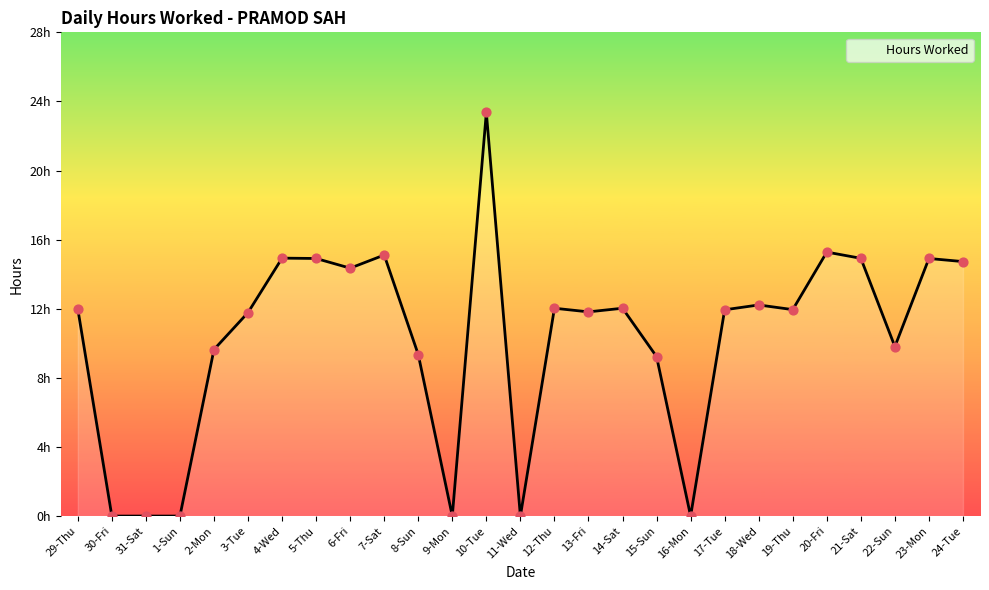

What is the change in value from 13-Fri to 24-Tue?

+2.9